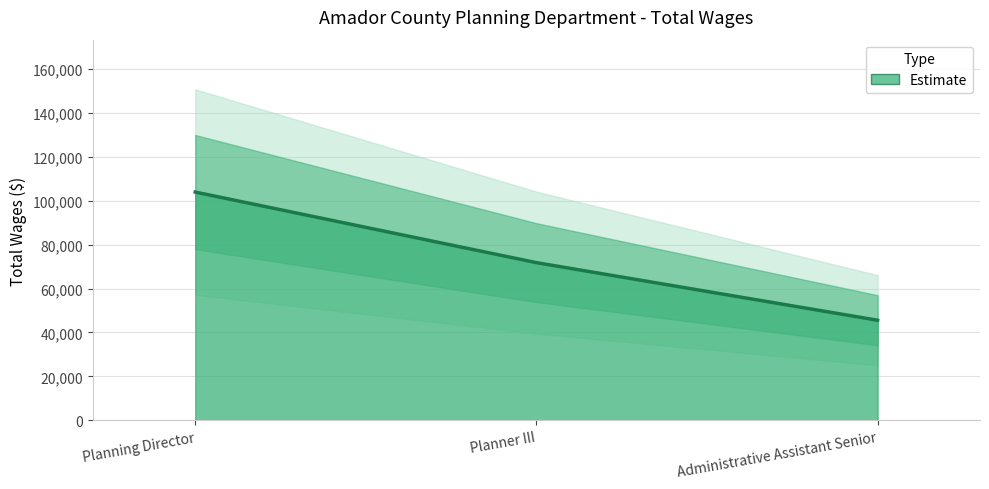

At which label does the data first exceed 71765?

Planning Director